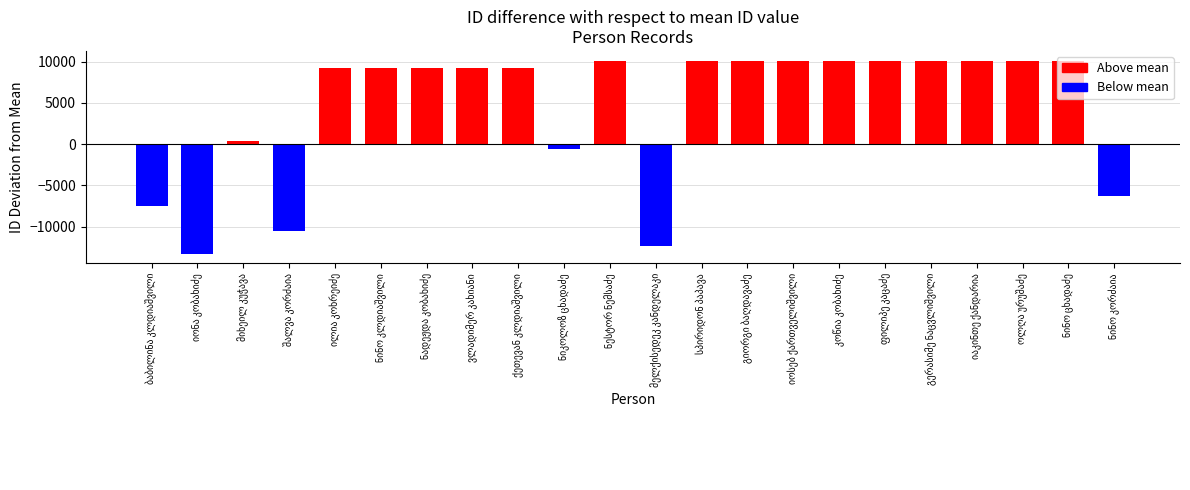

What is the smallest value displayed?

-13293